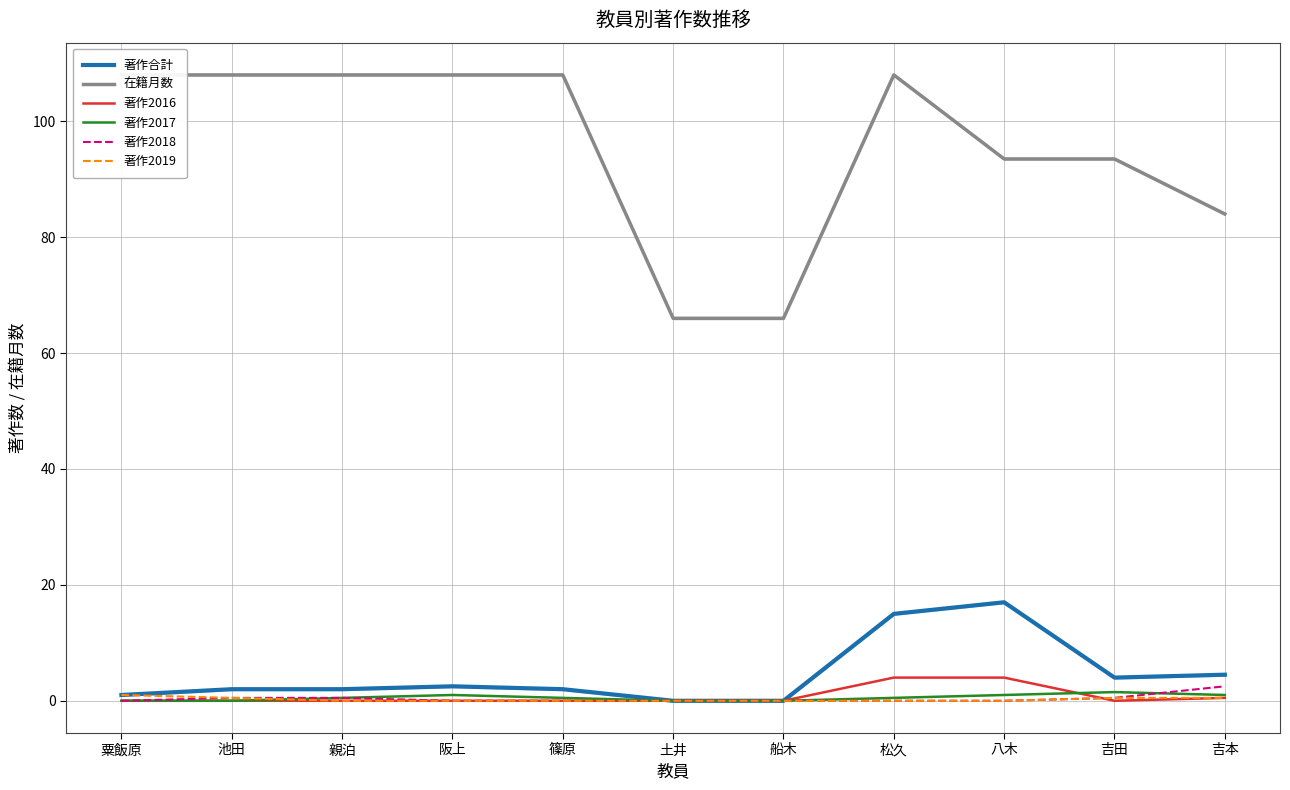

What is the difference between the 著作2018 values at 池田 and 粟飯原?

0.5